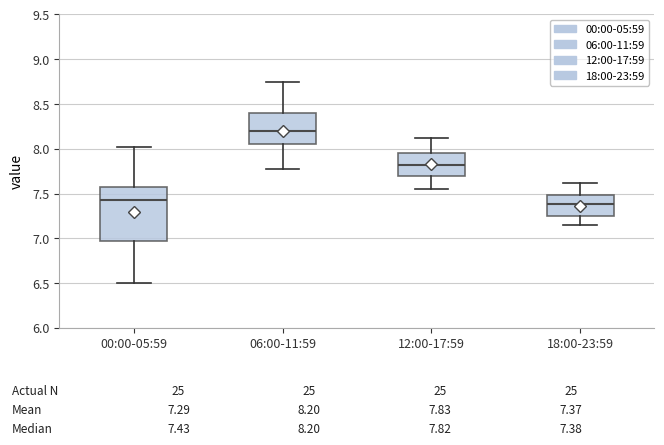

Which box is the tallest, from its lower edge to its upper edge?

00:00-05:59